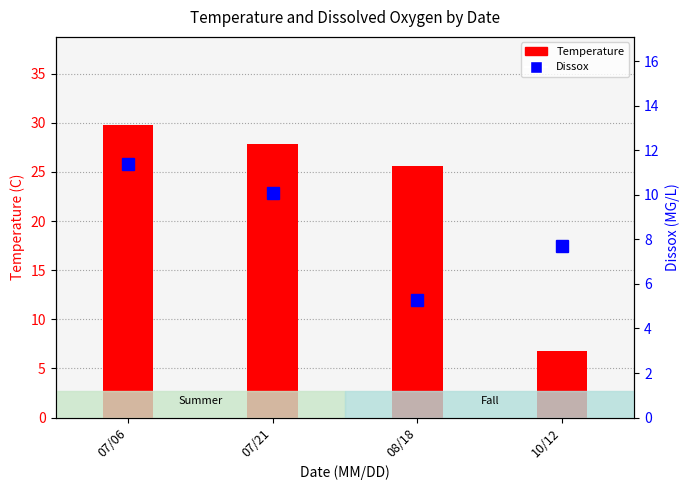

What is the value of the Dissox bar at the 3rd from the left?

5.3